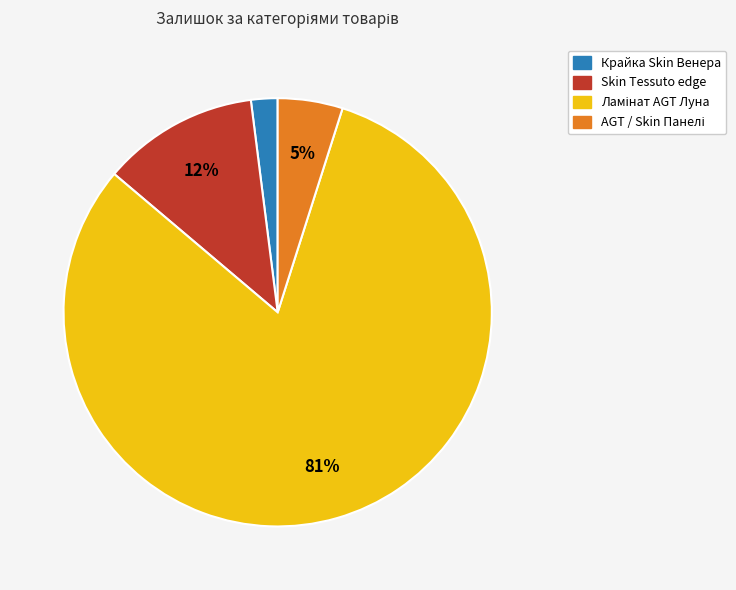

To the nearest percent, what is the average slice percentage?

25%